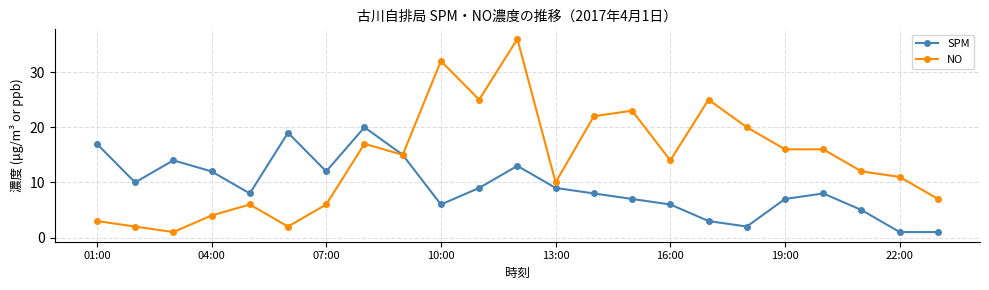

True or false: SPM has more than 1 points higher than both neighbors.

True